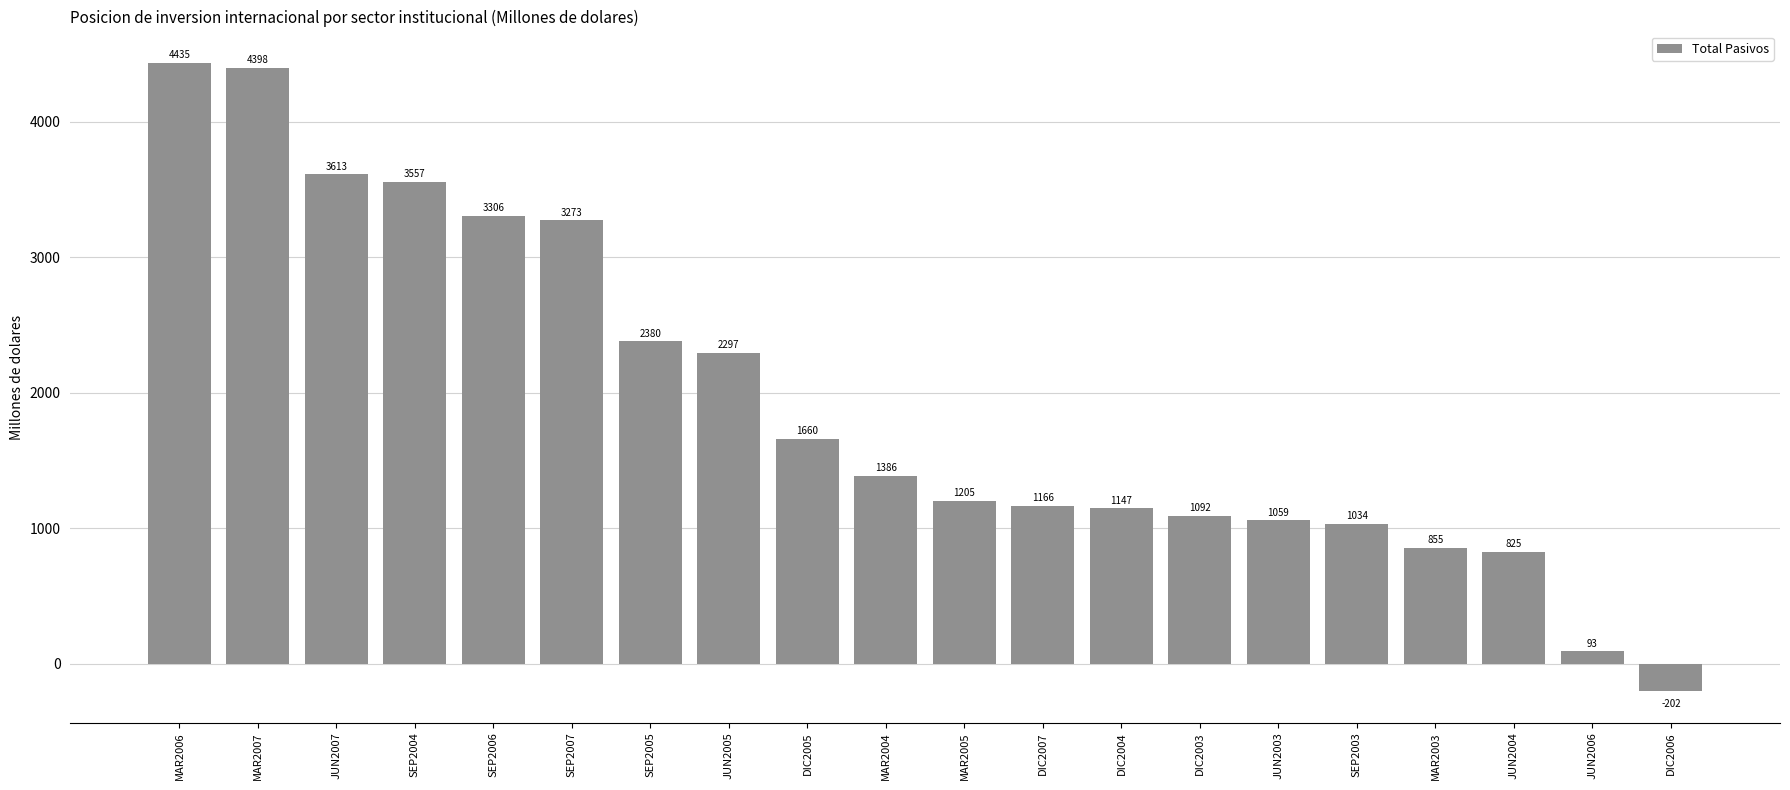

Rank the categories by value from highest to lowest.

MAR2006, MAR2007, JUN2007, SEP2004, SEP2006, SEP2007, SEP2005, JUN2005, DIC2005, MAR2004, MAR2005, DIC2007, DIC2004, DIC2003, JUN2003, SEP2003, MAR2003, JUN2004, JUN2006, DIC2006